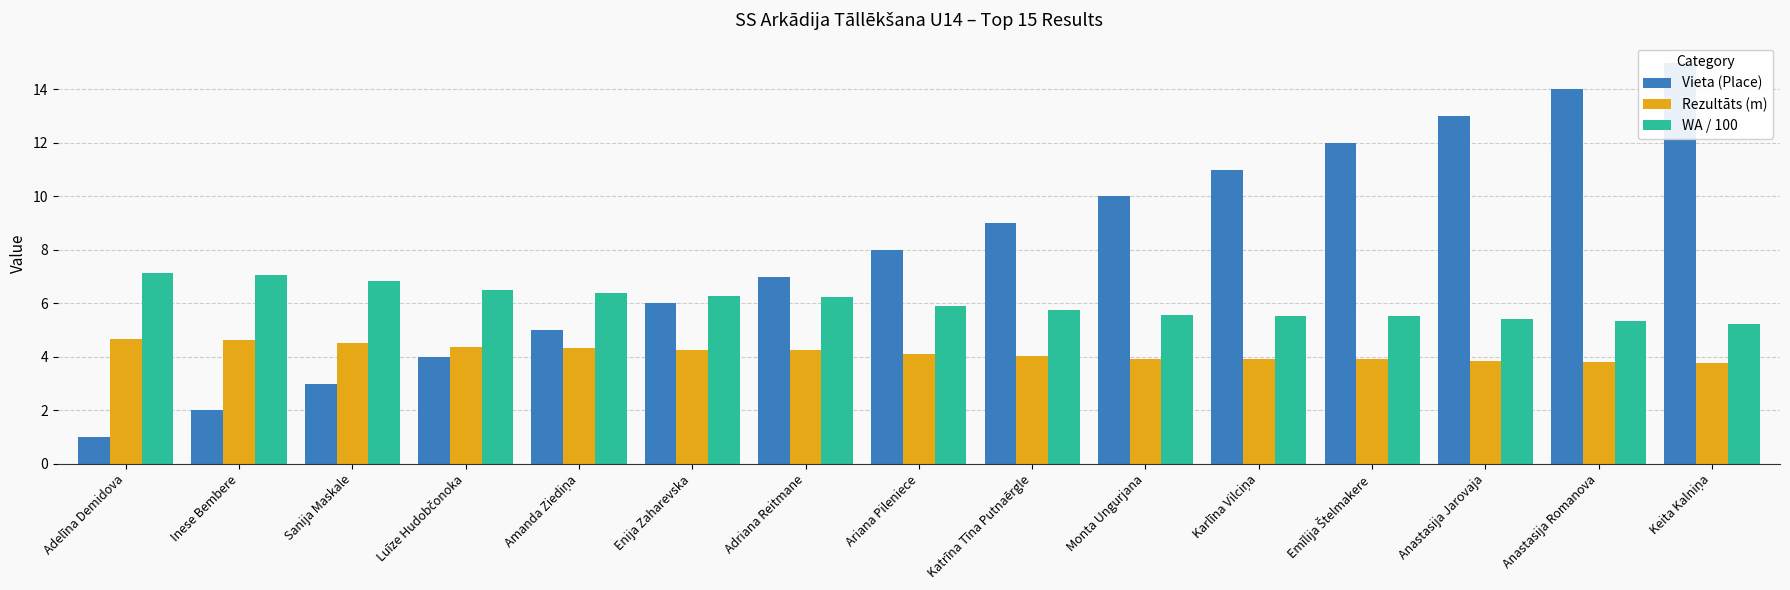

Where is Vieta (Place) nearest to the value 8?

Ariana Pileniece